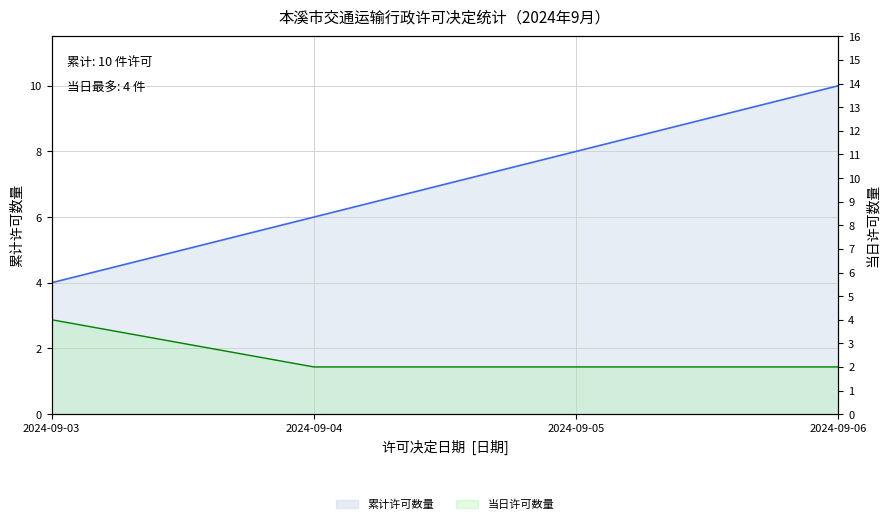

Reading right to left, transcribe all the data shown in this chart.

累计许可数量线: 2024-09-06=10	2024-09-05=8	2024-09-04=6	2024-09-03=4
当日许可数量线: 2024-09-06=2	2024-09-05=2	2024-09-04=2	2024-09-03=4